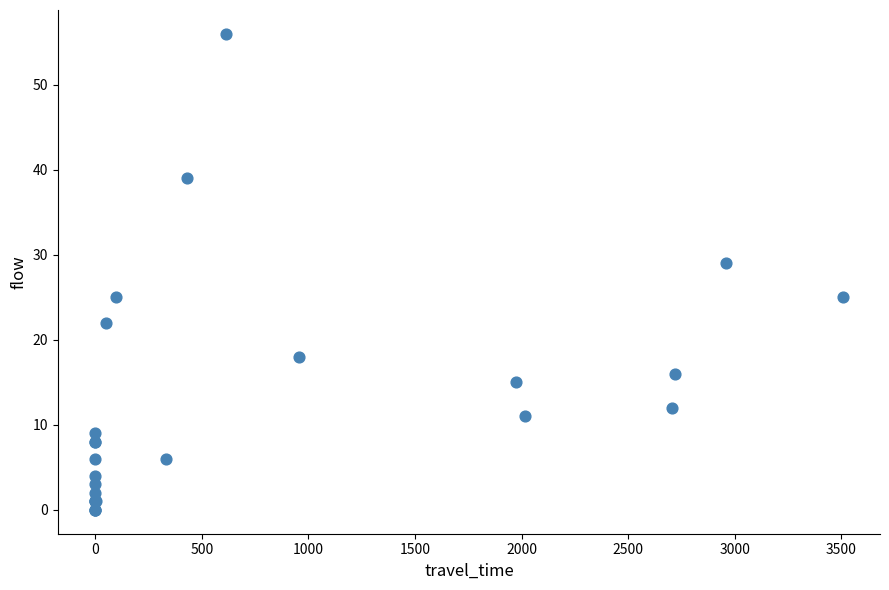

What Y value in the scatter plot is closest to 28?

29